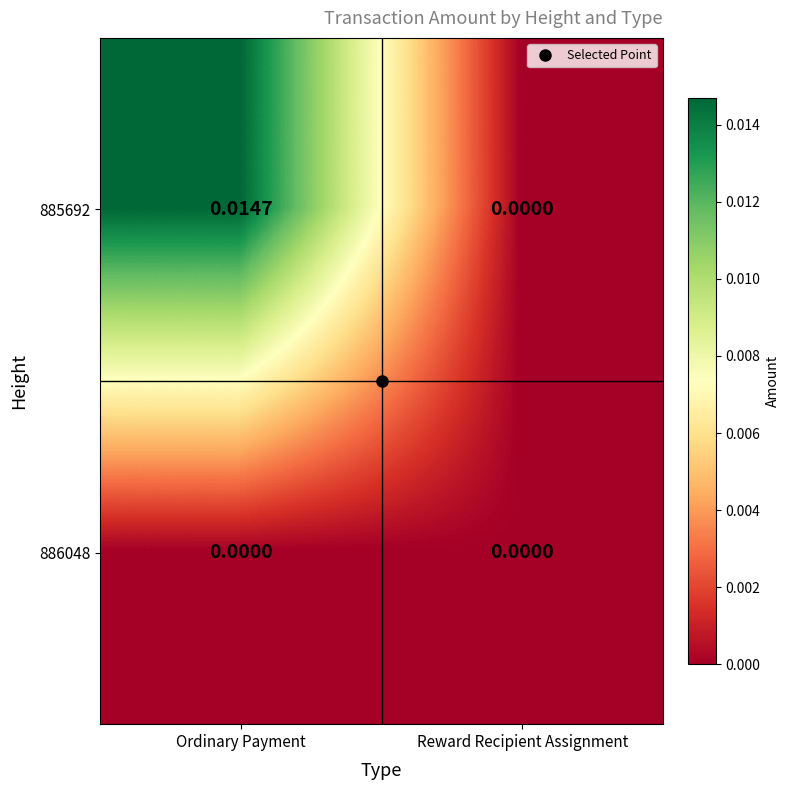

List the labels in order of 885692 value, largest first.

Ordinary Payment, Reward Recipient Assignment